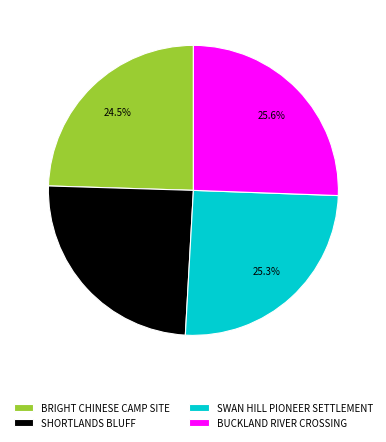

Does SWAN HILL PIONEER SETTLEMENT represent more than half of the total?

No